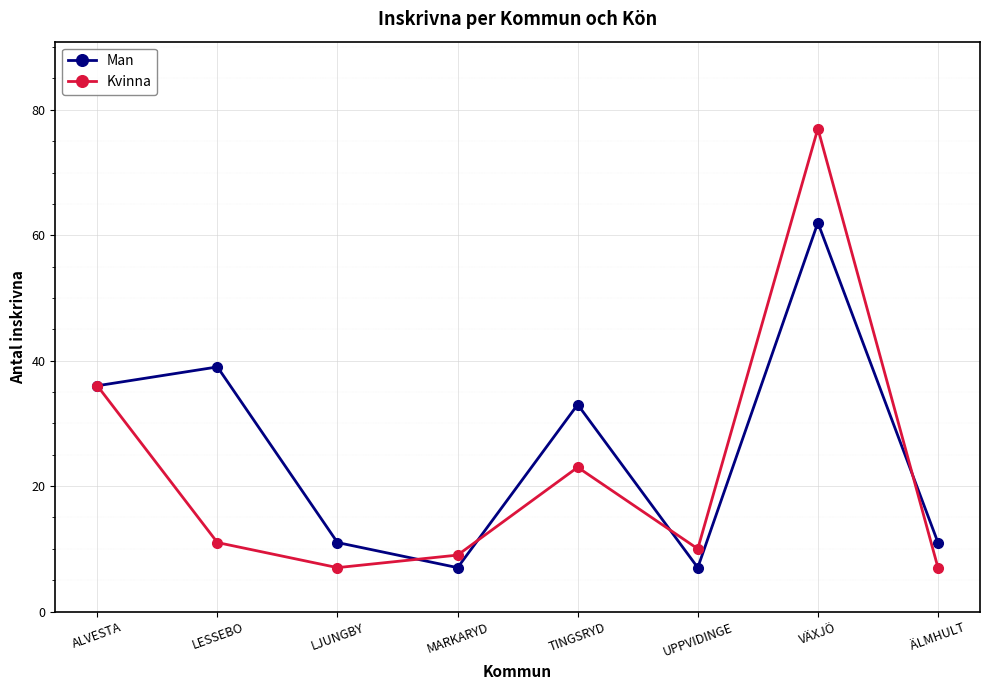

What is the label of the 1st point from the left?

ALVESTA